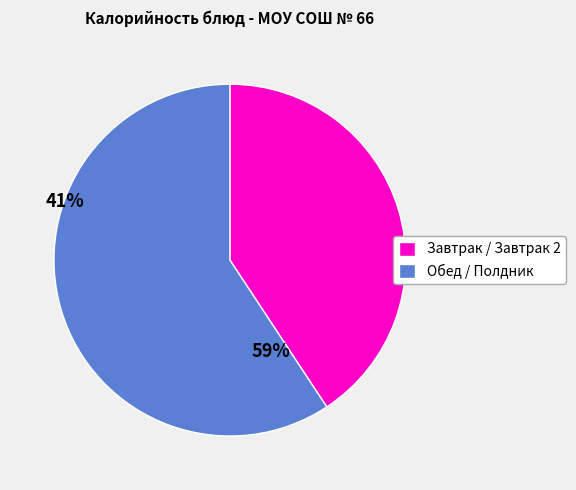

Do Завтрак / Завтрак 2 and Обед / Полдник together represent more than half of the pie?

Yes